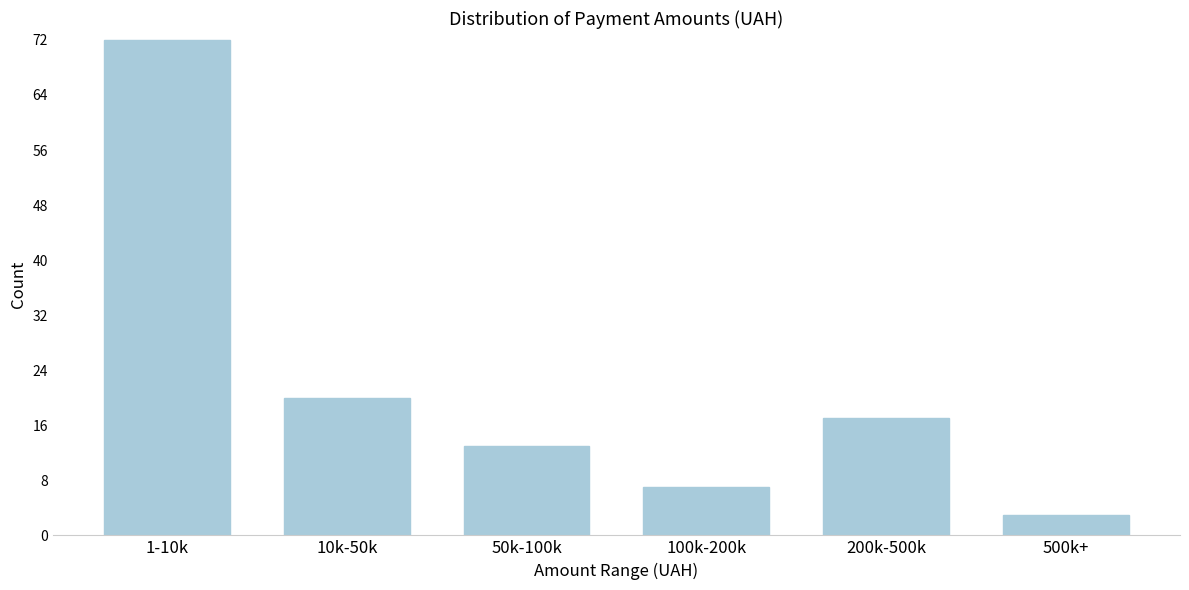

Reading left to right, list all the values displayed in this chart.

1-10k=72	10k-50k=20	50k-100k=13	100k-200k=7	200k-500k=17	500k+=3